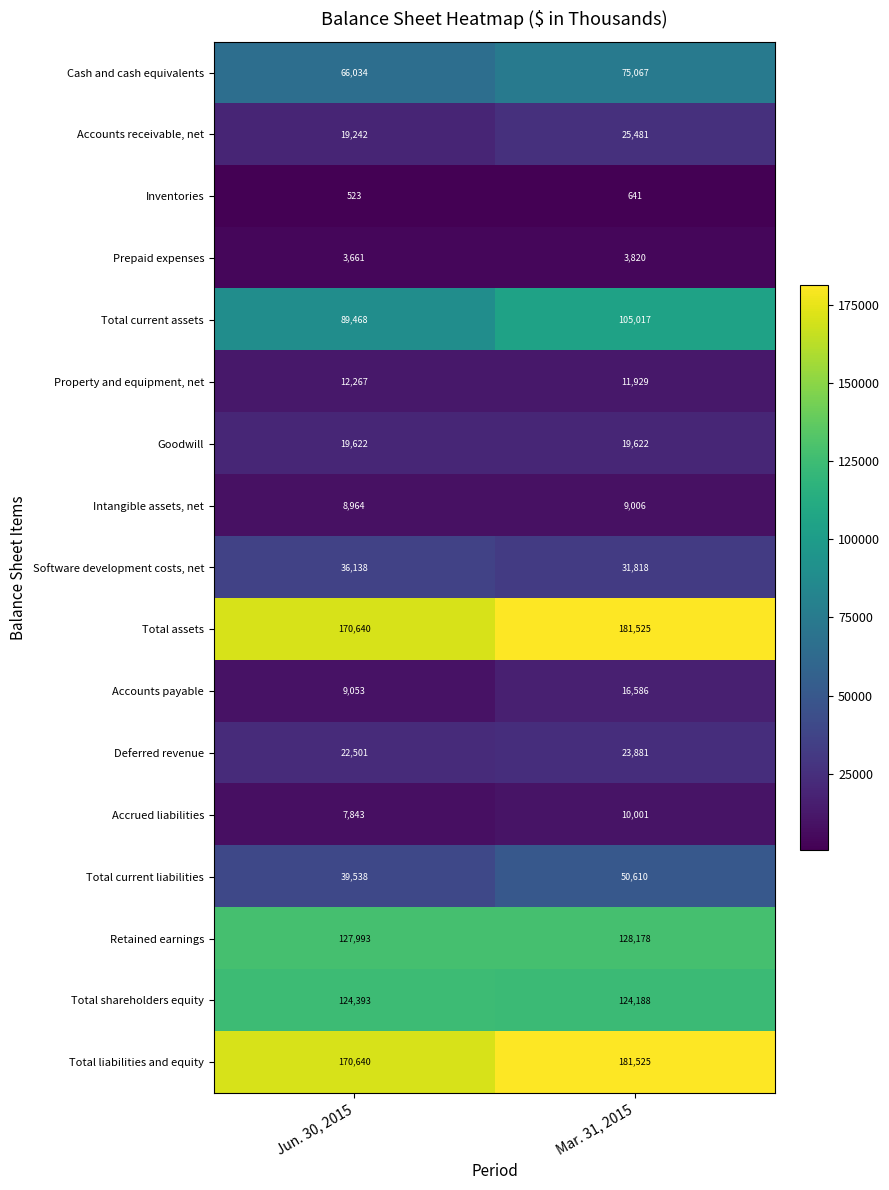

Is it true that Accounts payable equals 1916 at Jun. 30, 2015?

False